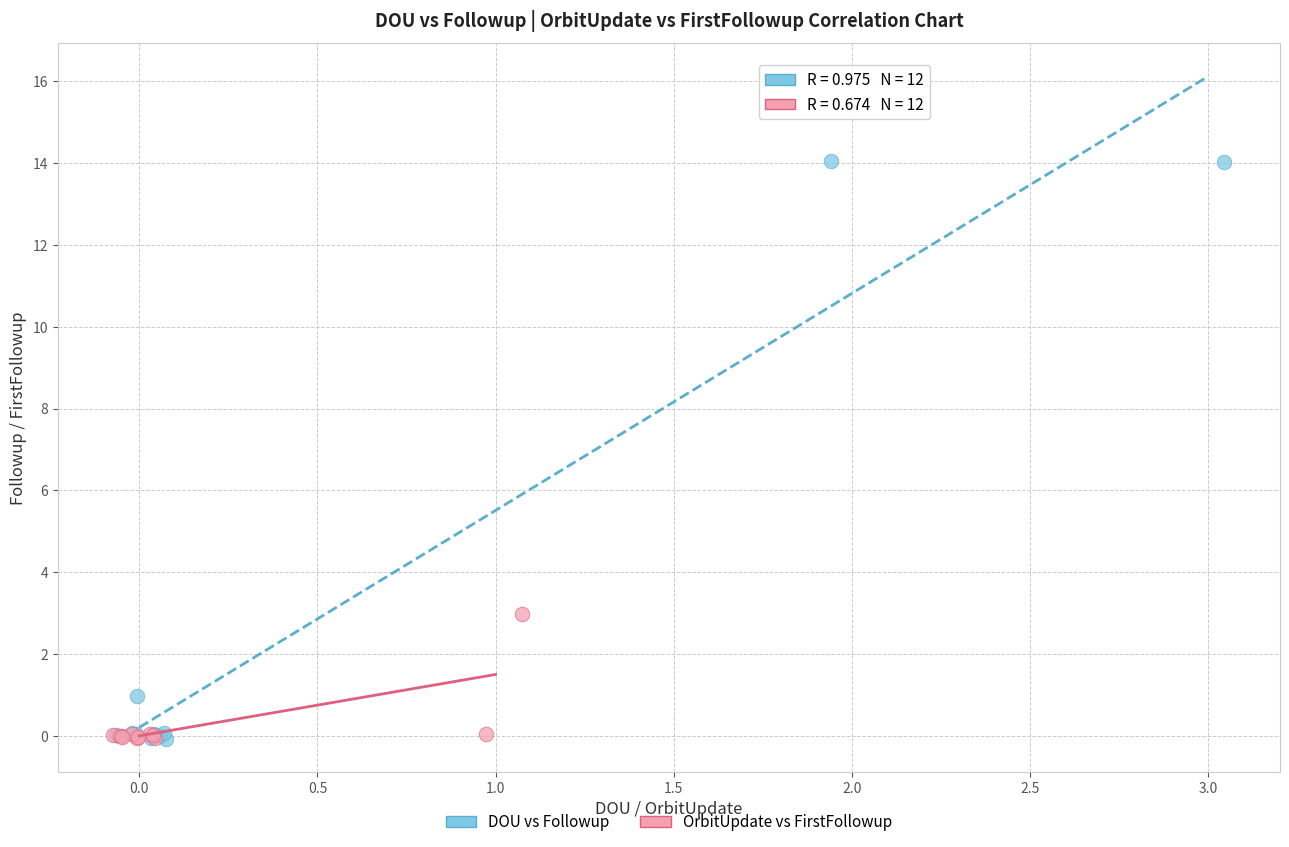

Which series has the widest spread of Y values?

DOU vs Followup